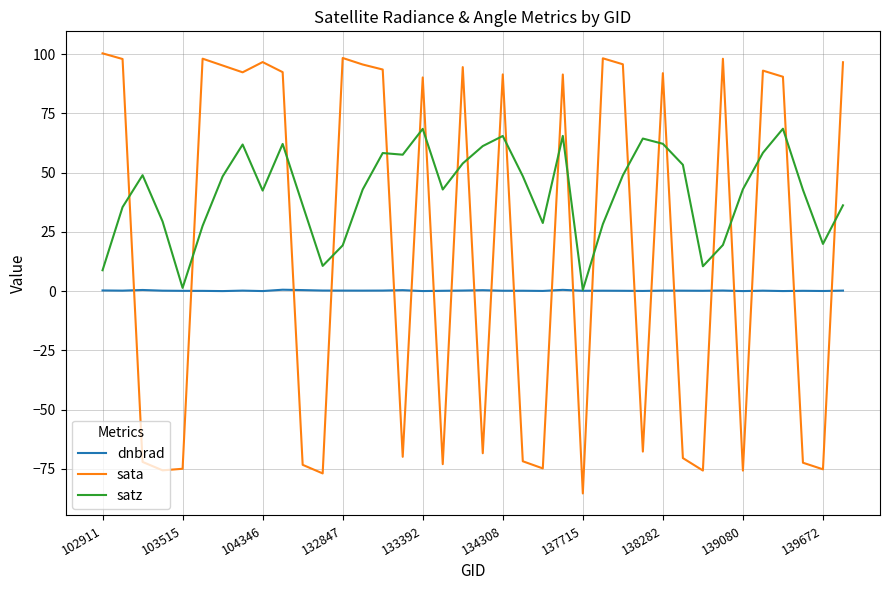

After their last crossing, which series has the higher values: satz or sata?

sata